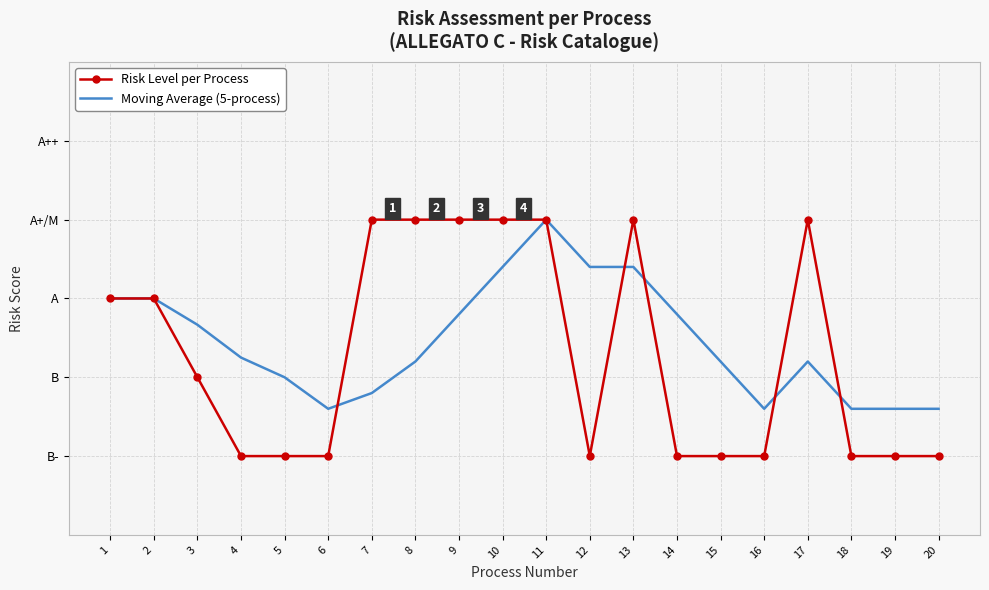

Is the value of Risk Level per Process at 19 greater than the value of Moving Average (5-process) at 16?

No